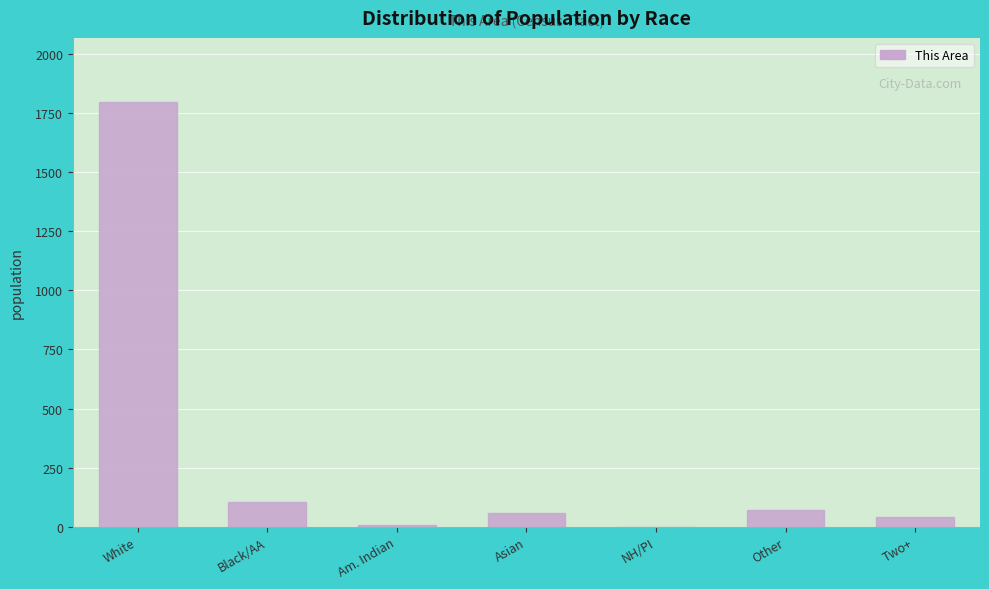

At which category does the chart reach its peak across all series?

White